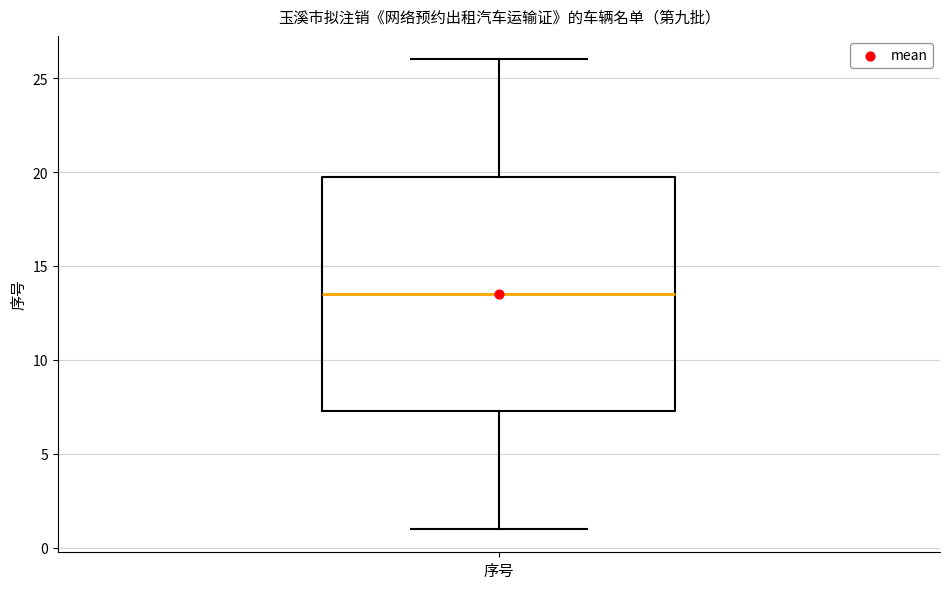

Where does the upper whisker of the box for 序号 end on the y-axis? The values are not printed on the chart, so give them approximately, as read against the axis.

26.0